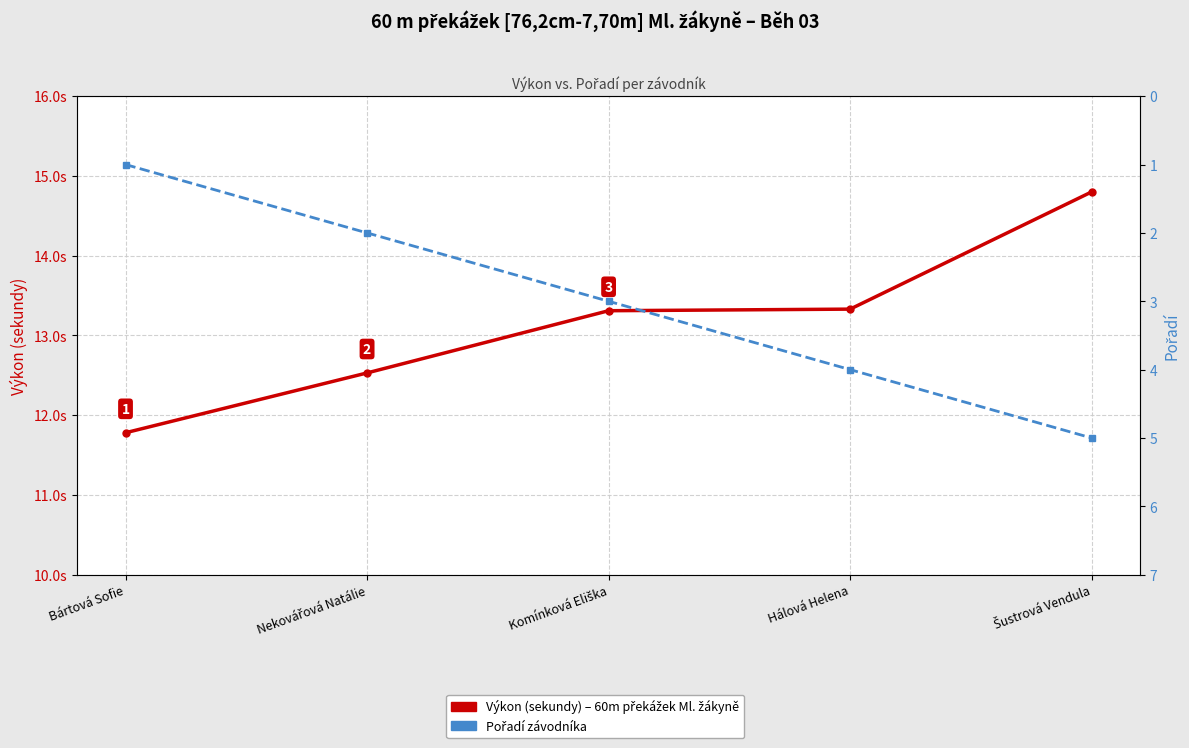

What position from the left is Hálová Helena?

4